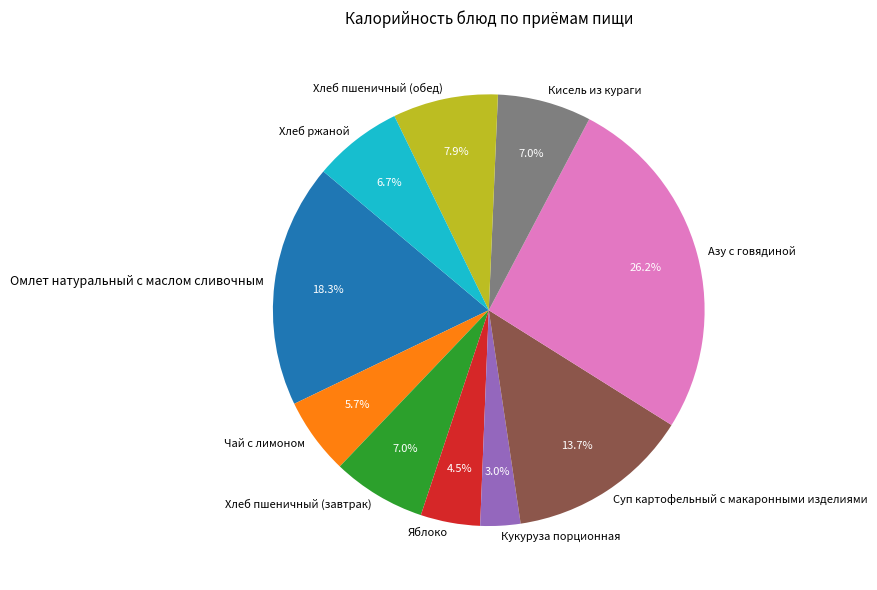

What percentage is the Азу с говядиной slice, to the nearest percent?

26%